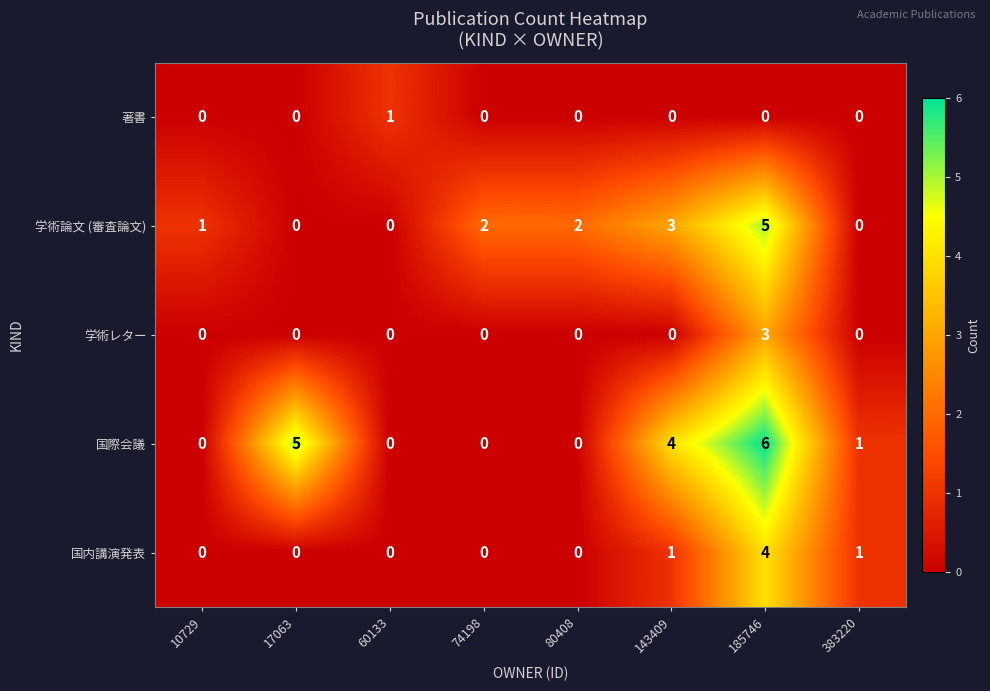

At which label does 国内講演発表 reach its peak?

185746